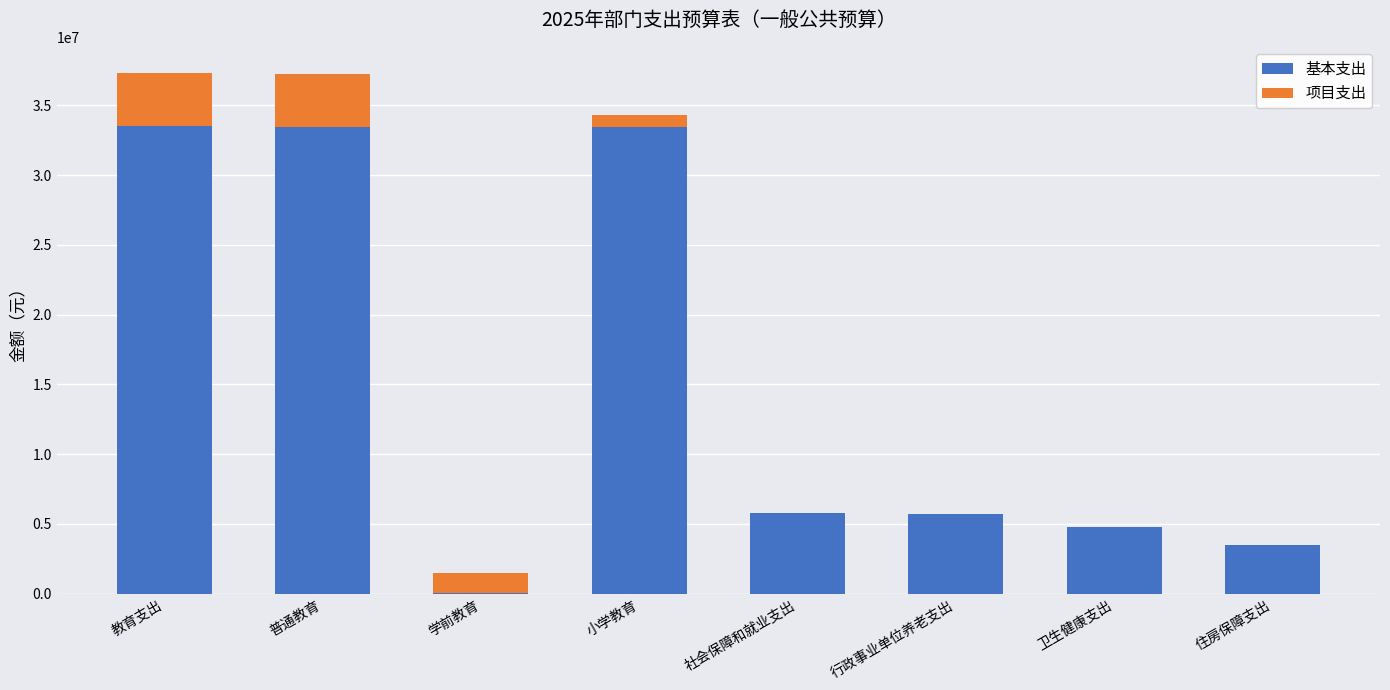

What value does the 基本支出 series have at 行政事业单位养老支出?

5717491.5